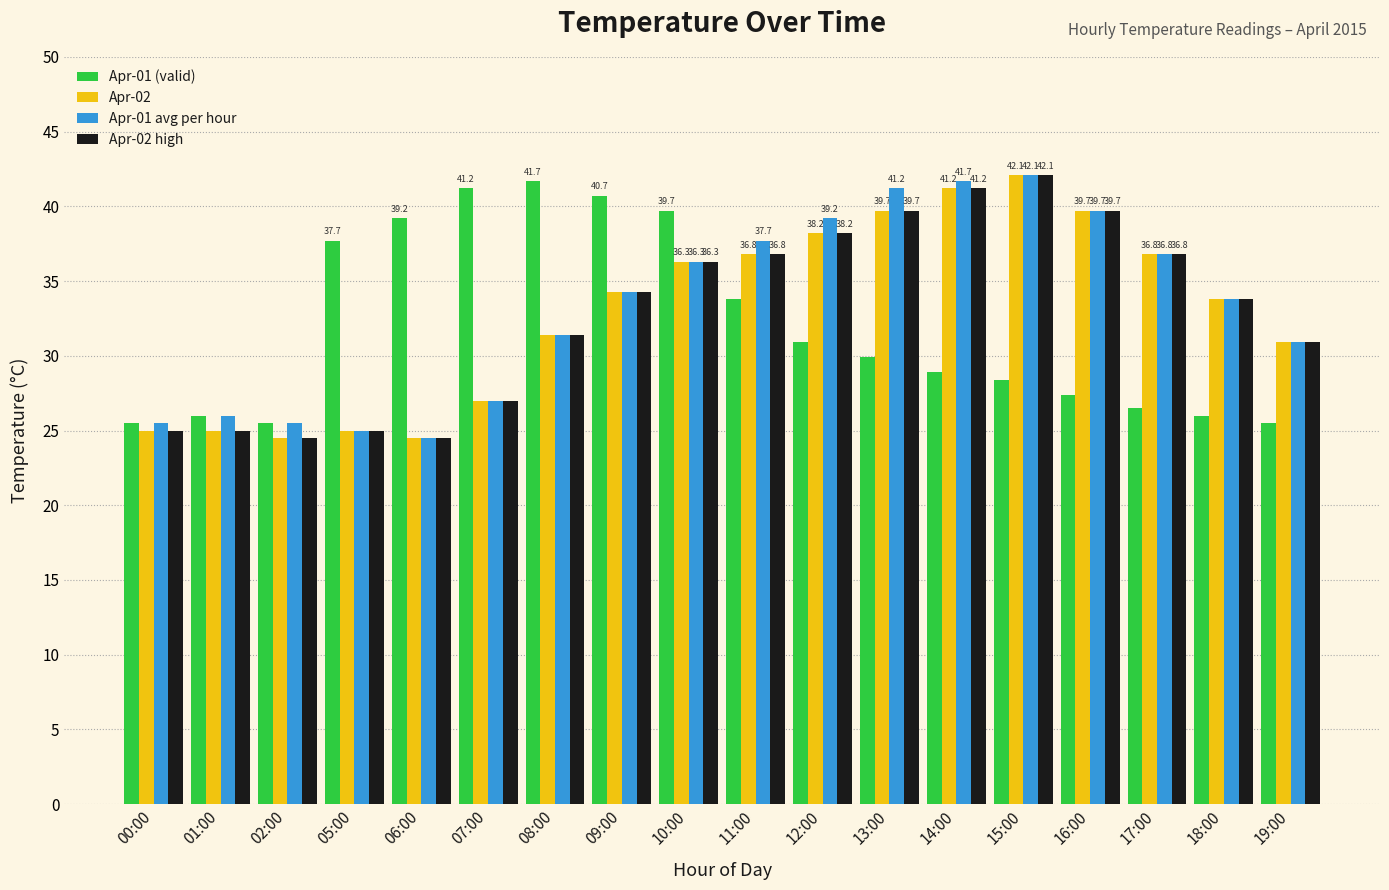

What is the minimum value for Apr-01 avg per hour?

24.5